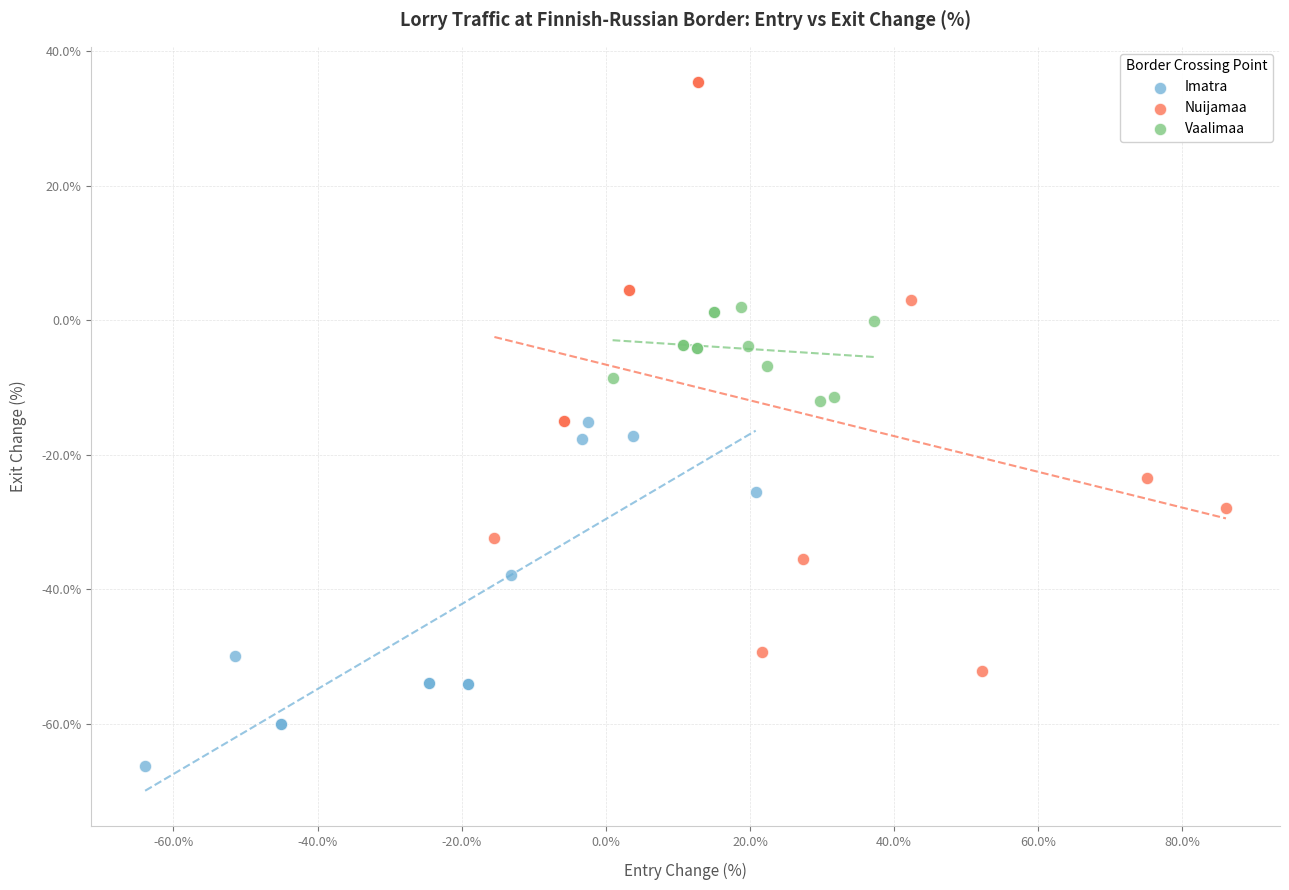

Which series contains the highest Y value?

Nuijamaa